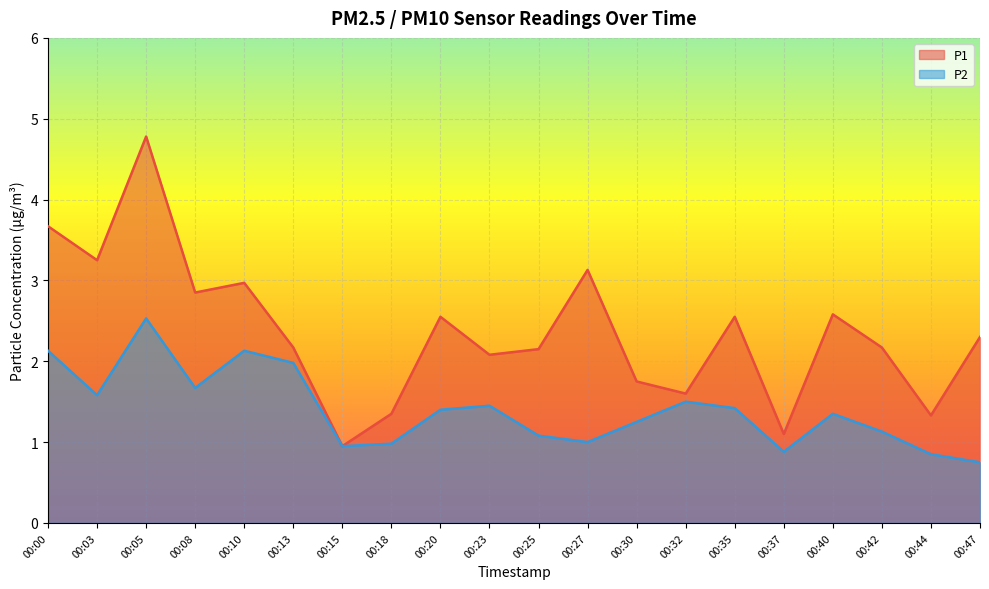

True or false: P1 and P2 cross at least once.

False